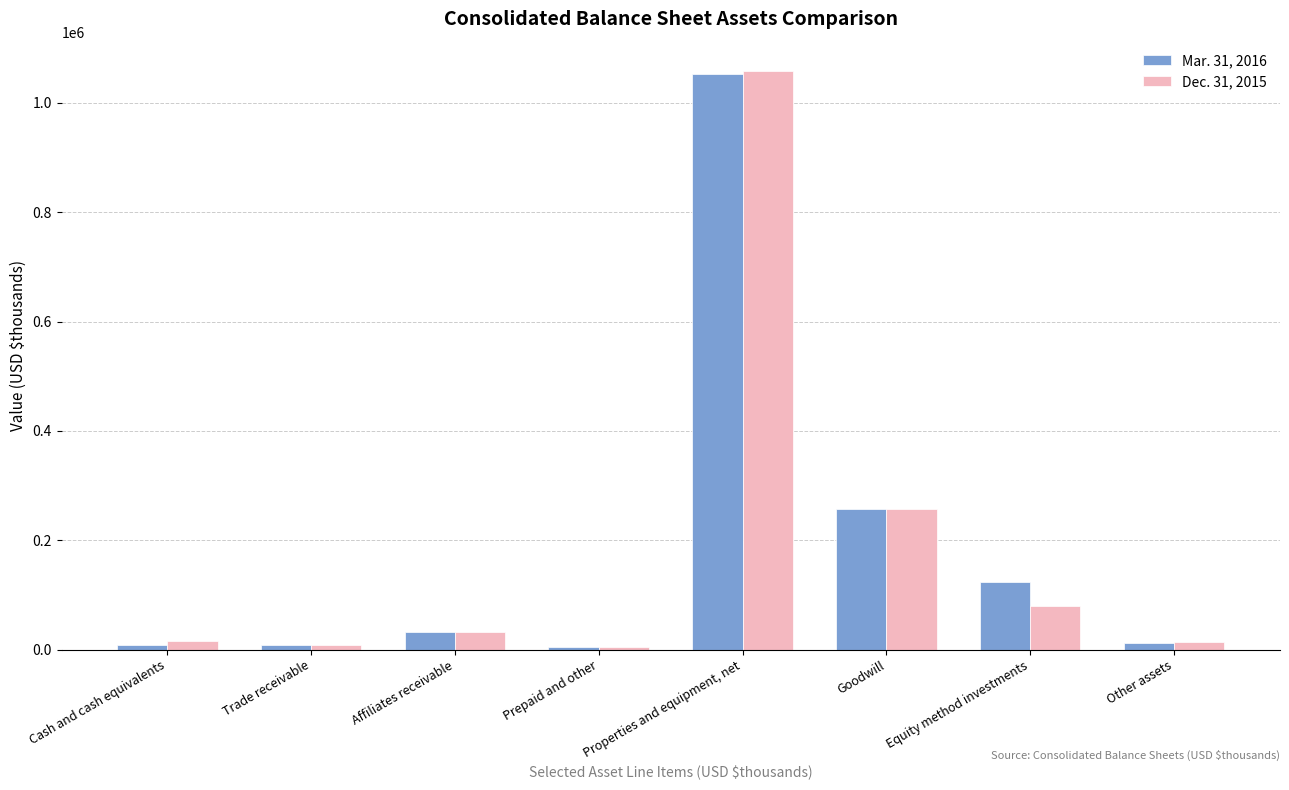

Which category has the highest value in the Mar. 31, 2016 series?

Properties and equipment, net